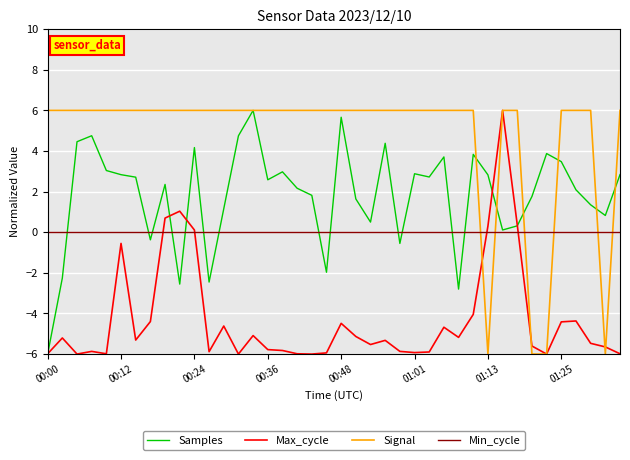

What is the smallest value displayed?

-6.0